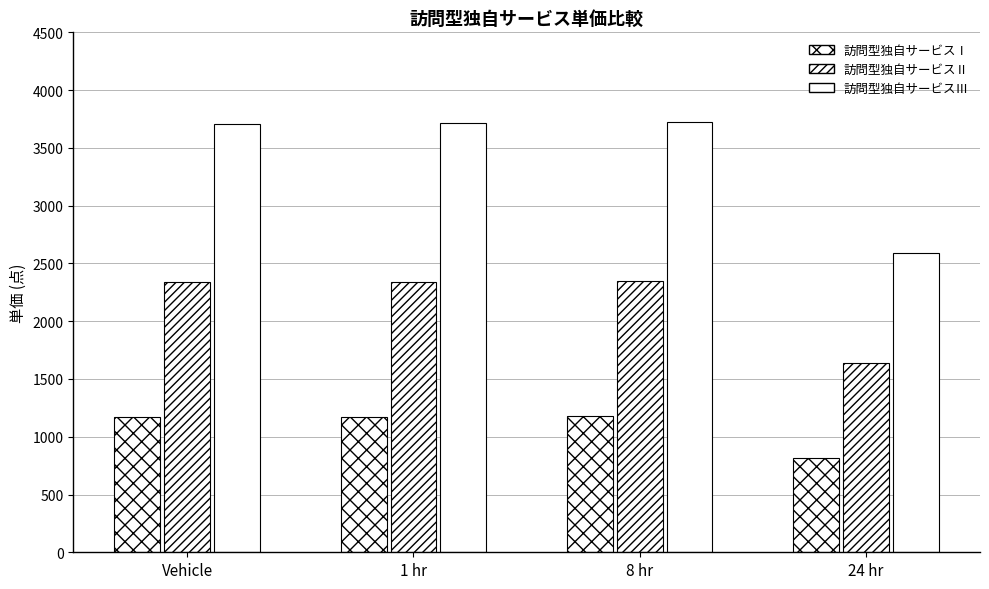

Where does the 訪問型独自サービスⅡ series first go above 2342?

8 hr